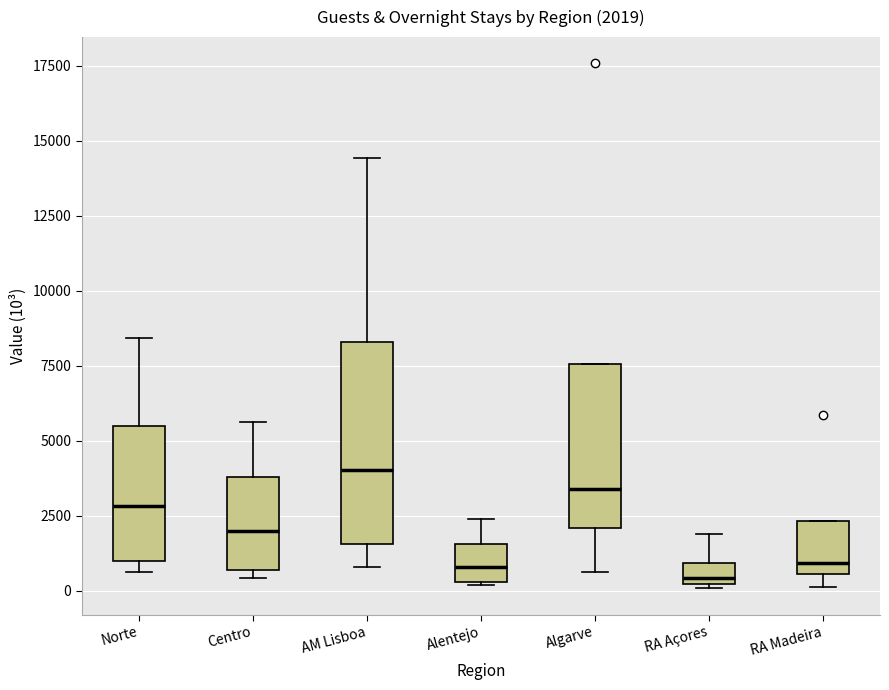

Comparing the boxes themselves (not the whiskers), which one is the tallest?

AM Lisboa